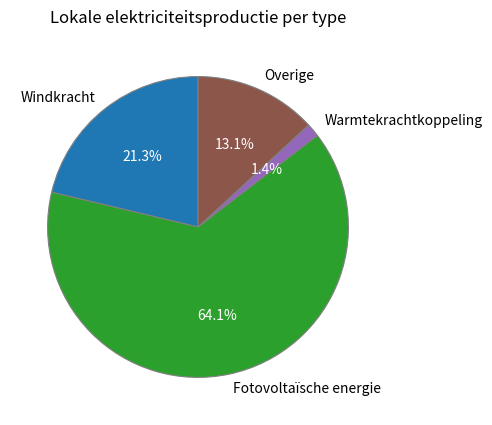

Rank the categories by value from lowest to highest.

Warmtekrachtkoppeling, Overige, Windkracht, Fotovoltaïsche energie